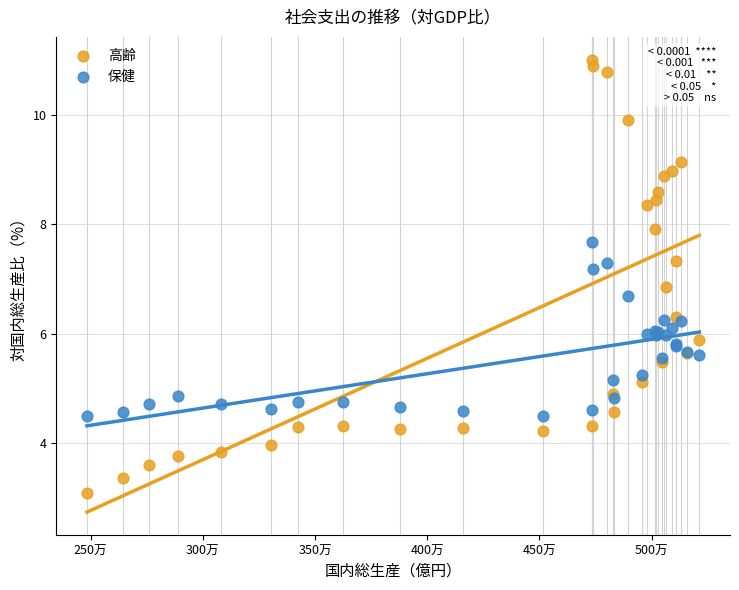

Which series has the widest spread of Y values?

高齢